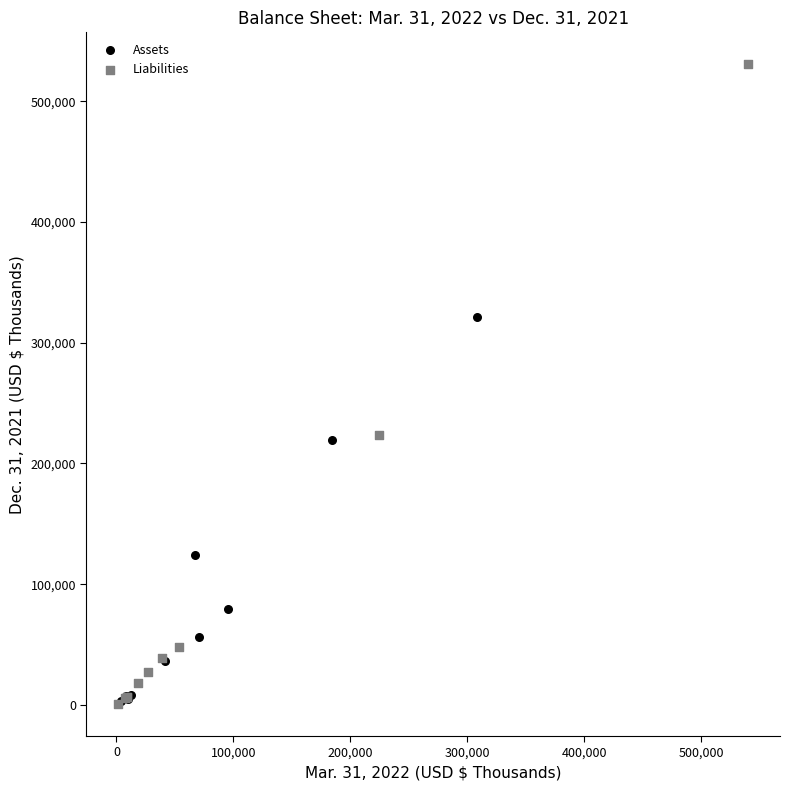

Which series reaches the maximum Y coordinate?

Liabilities